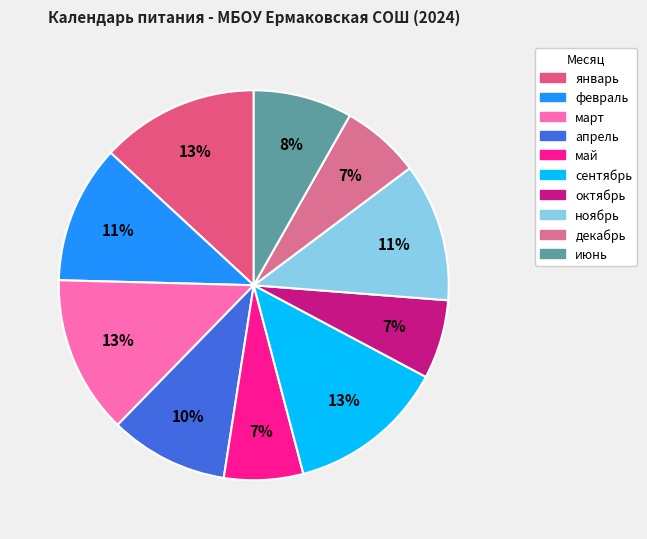

How much of the chart is everything except май?

93.4%